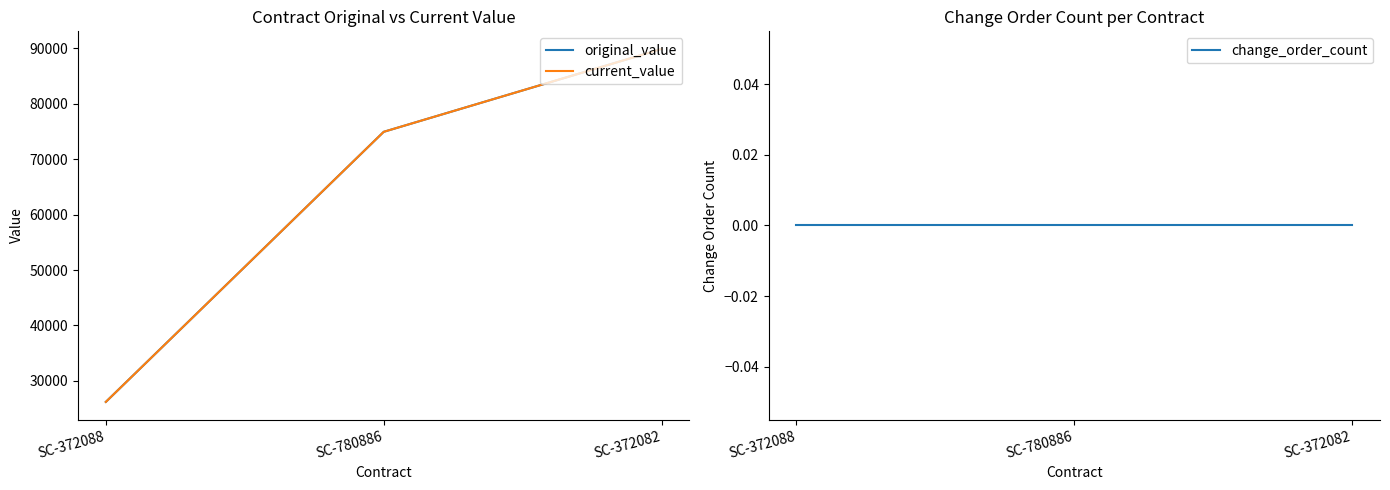

How many lines are shown in the chart?

3